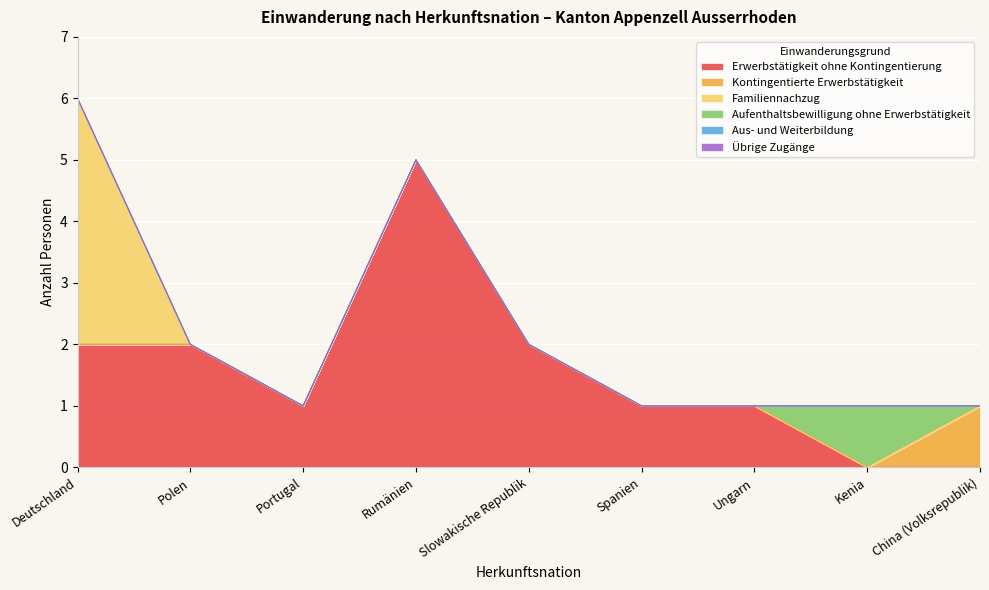

At which label is Erwerbstätigkeit ohne Kontingentierung closest to 2?

Deutschland